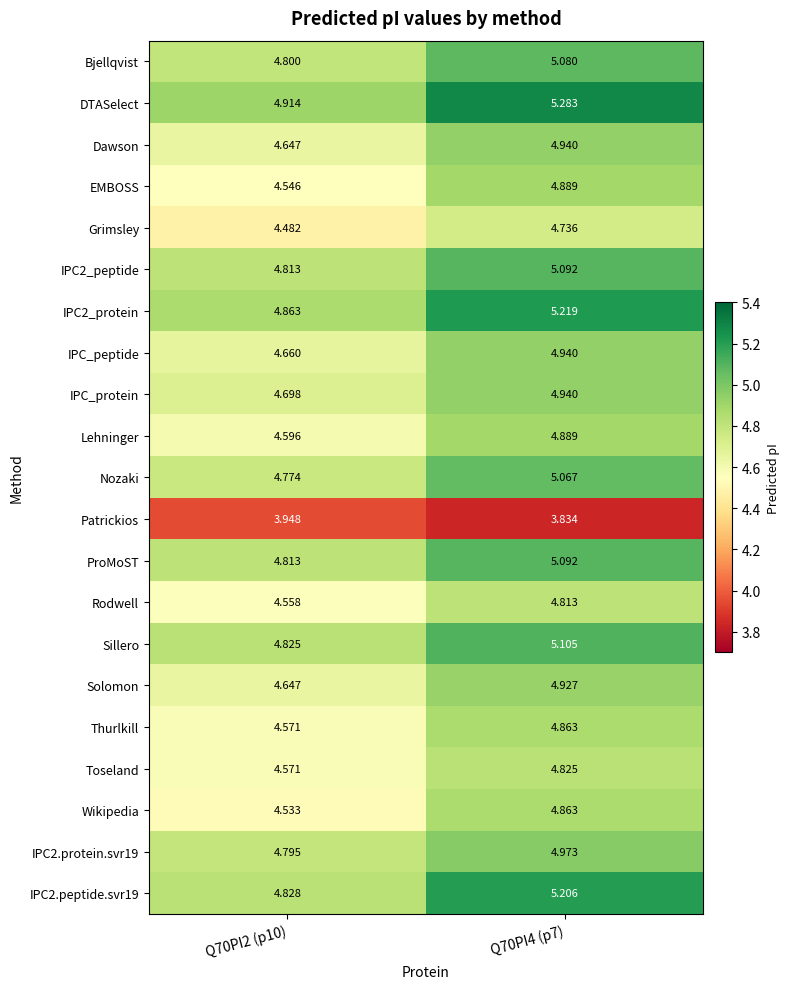

What is the maximum value shown in the chart?

5.3